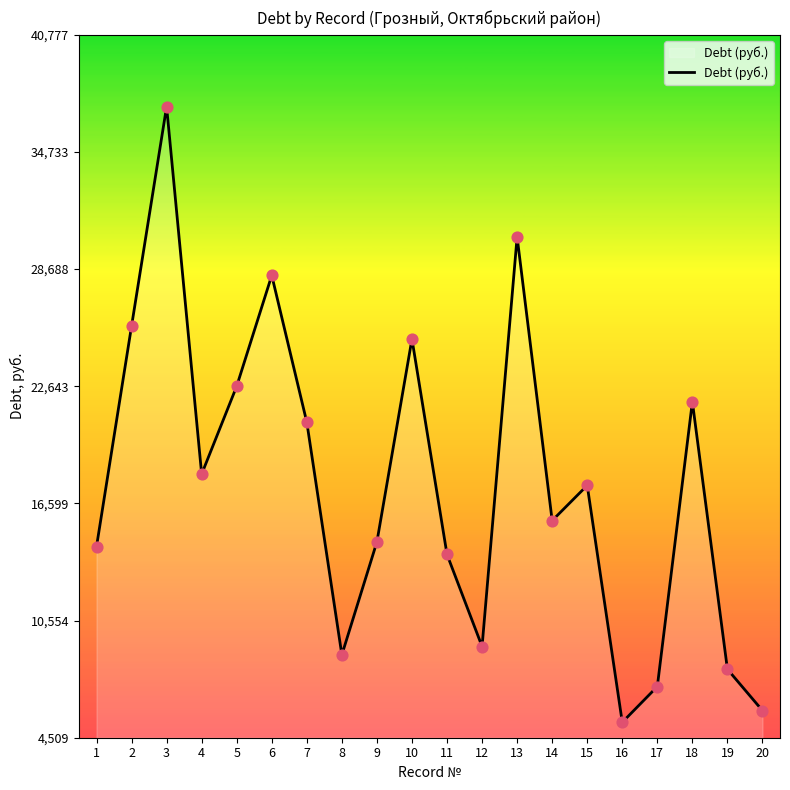

What is the change in value from 9 to 18?

+7227.9